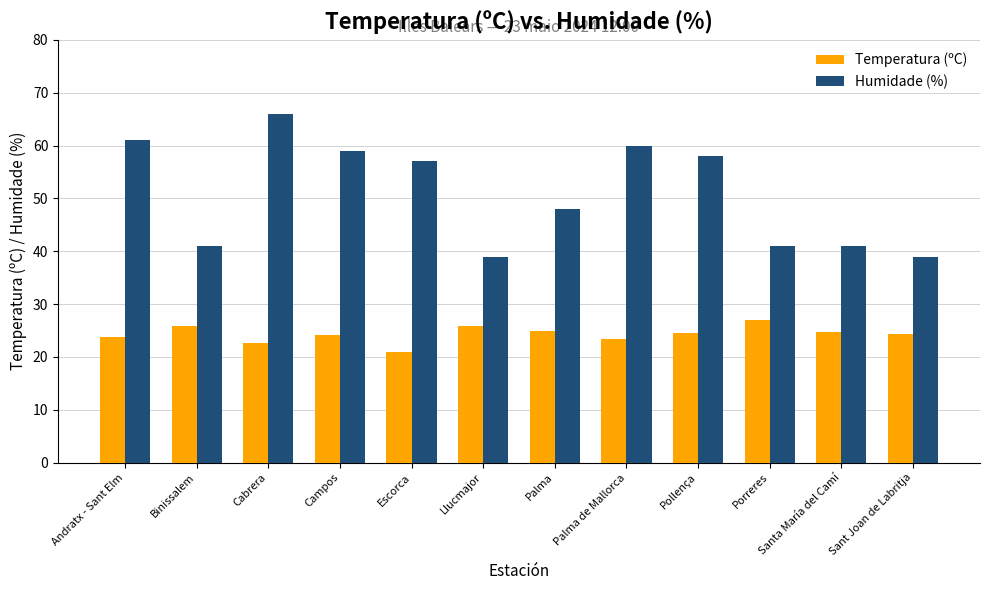

How many series are shown in this chart?

2